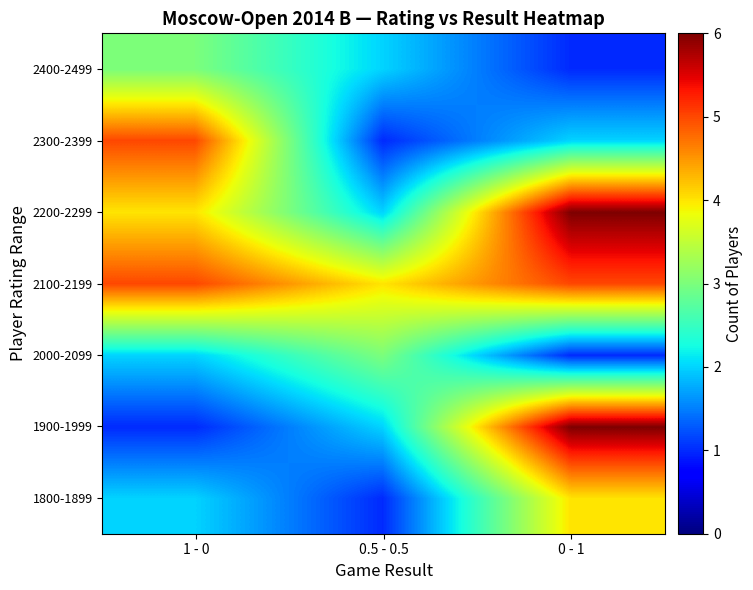

At which category does the chart reach its peak across all series?

0 - 1